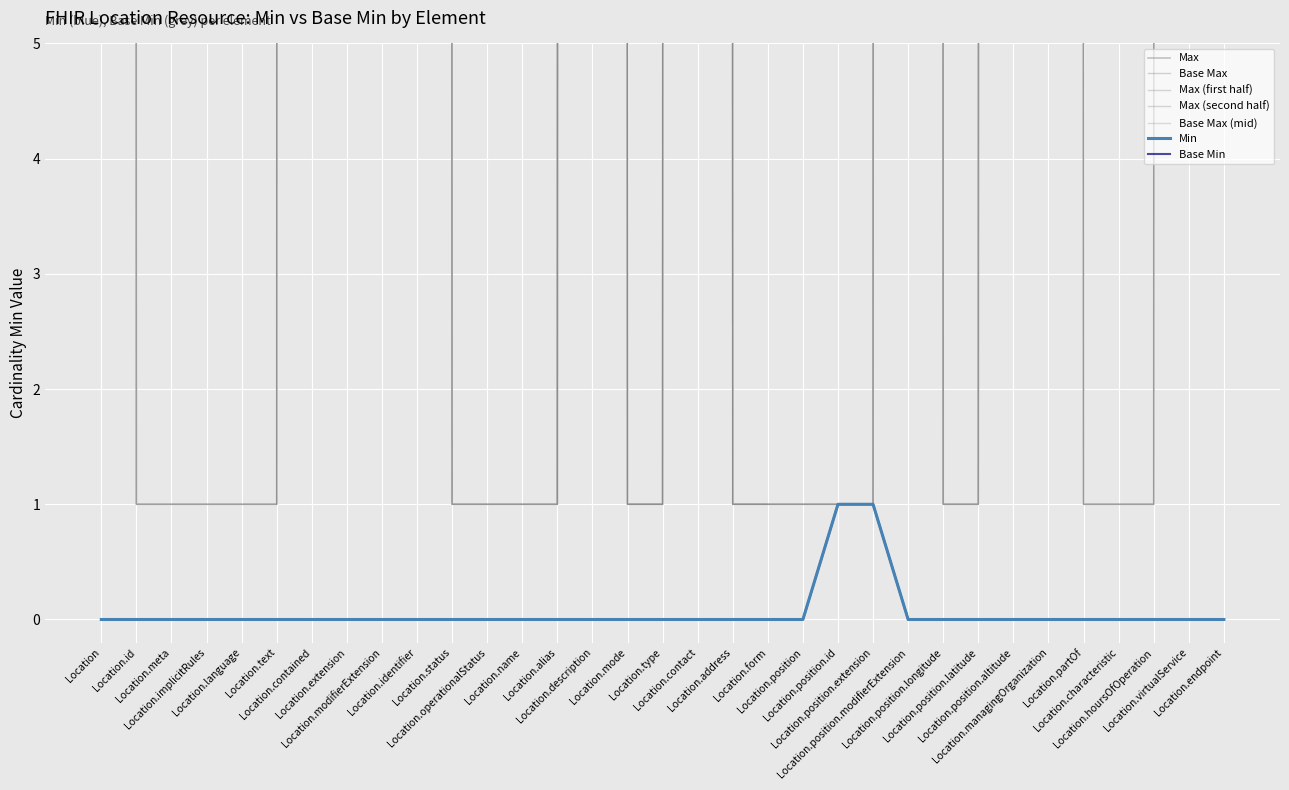

True or false: Base Max_numeric and Base Min intersect in this chart.

False